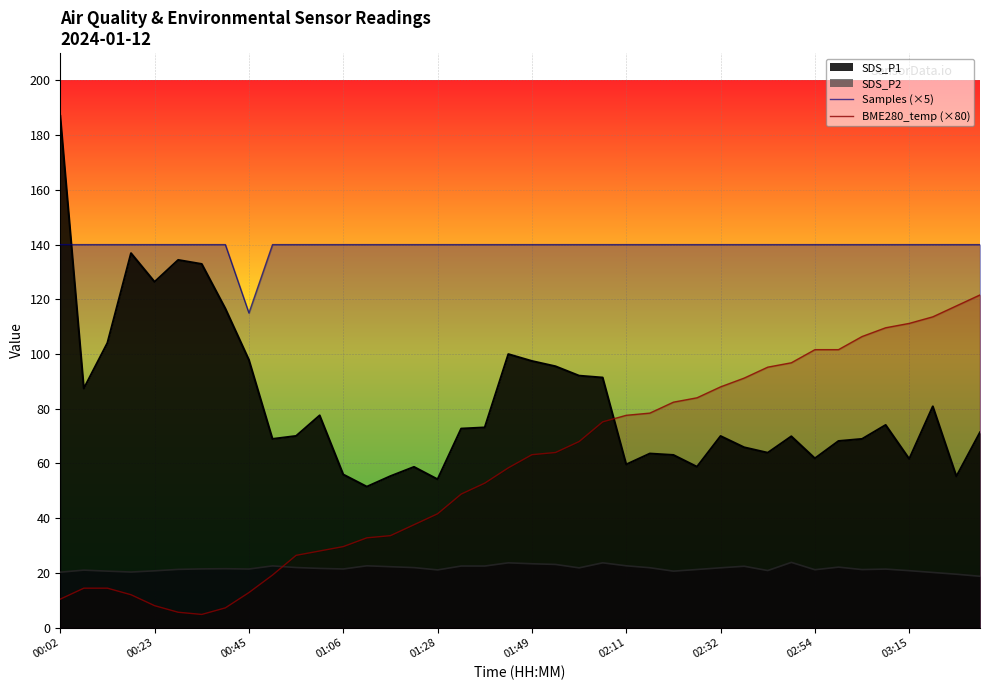

How many distinct data groups are displayed?

4